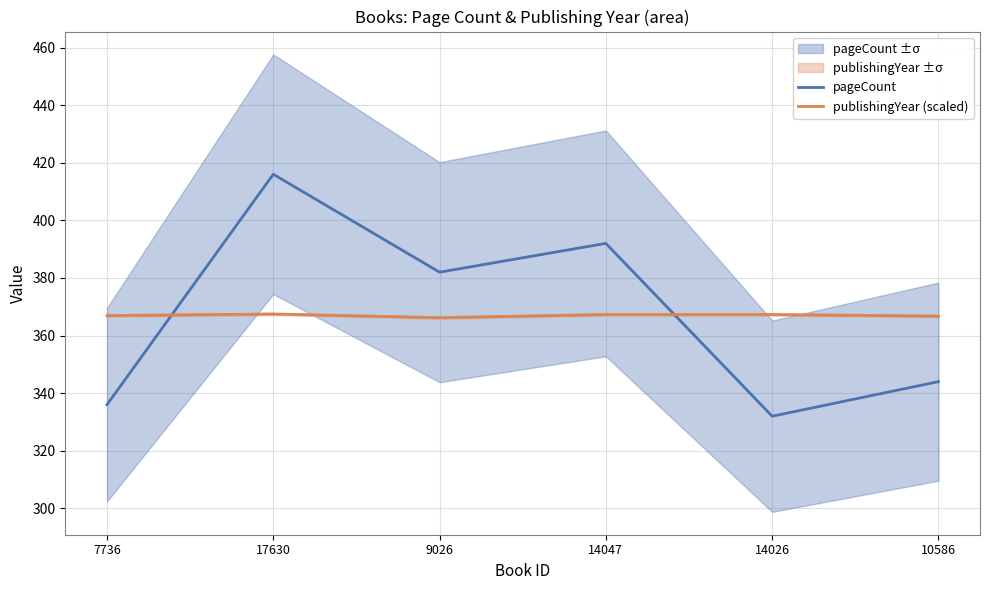

What is the difference between the highest and lowest values at 14026?

35.3